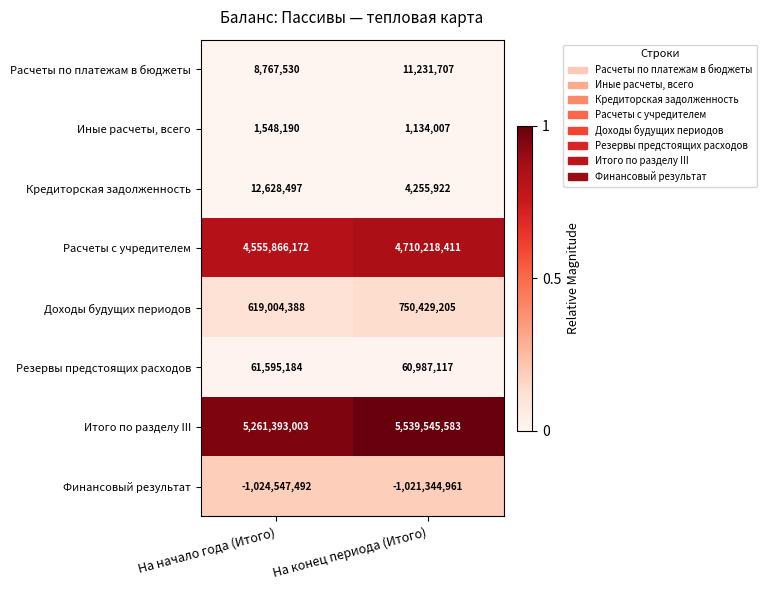

The Расчеты по платежам в бюджеты series shows 8767530 at На начало года (Итого). True or false?

True